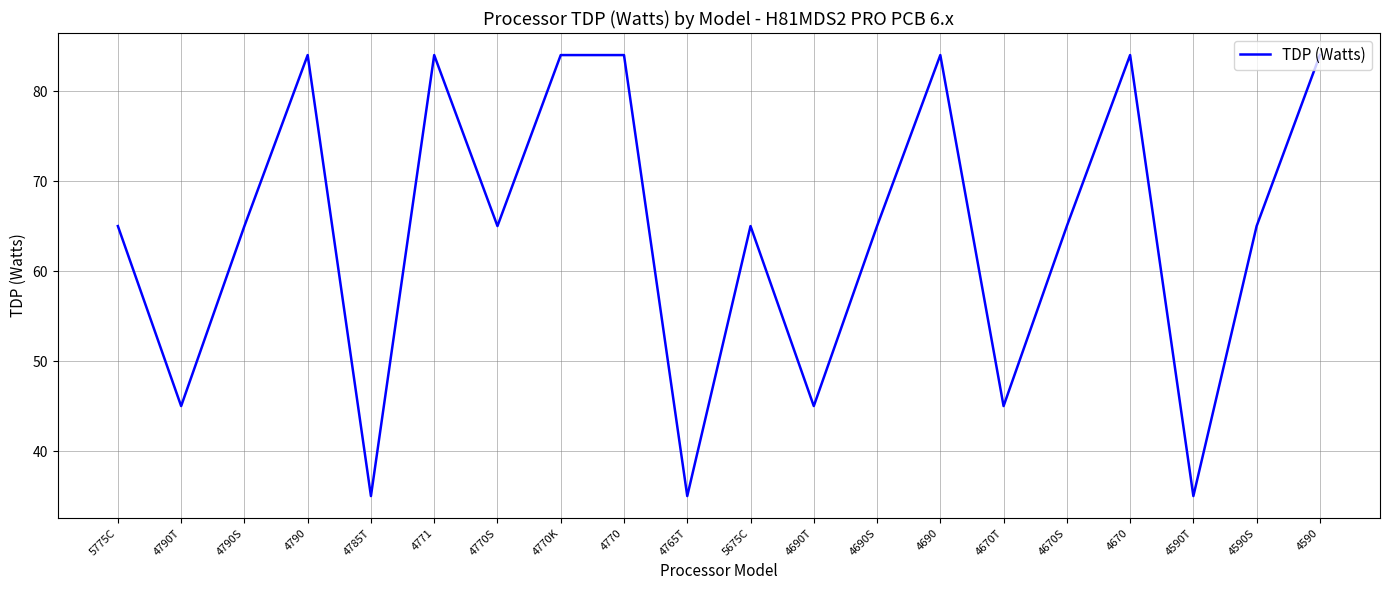

What position from the right is 4770?

12